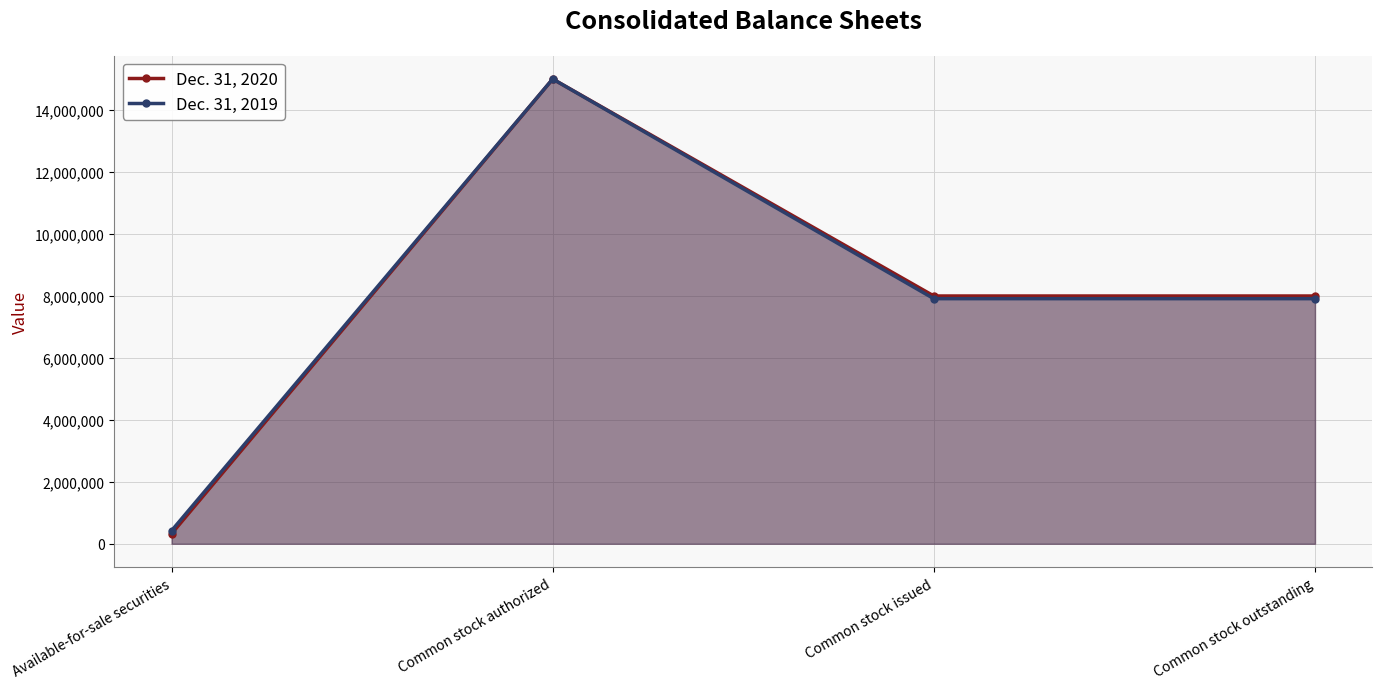

Which series has the largest total across all categories?

Dec. 31, 2020